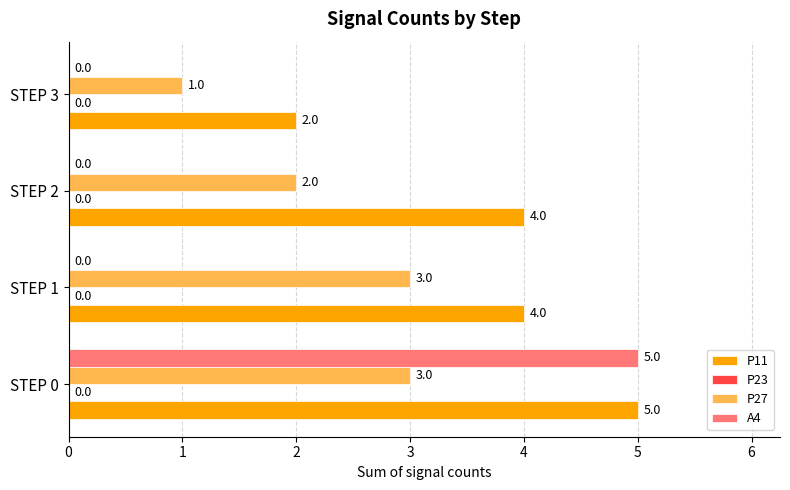

True or false: P27 has a value of 1 at STEP 1.

False